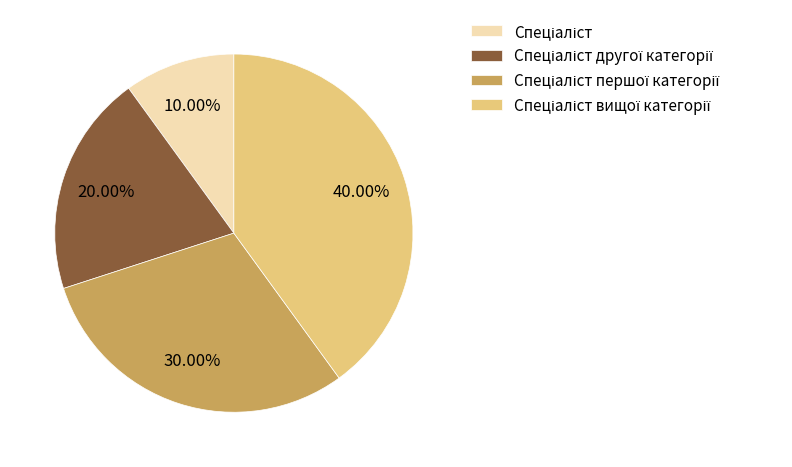

Does any single category account for the majority?

No